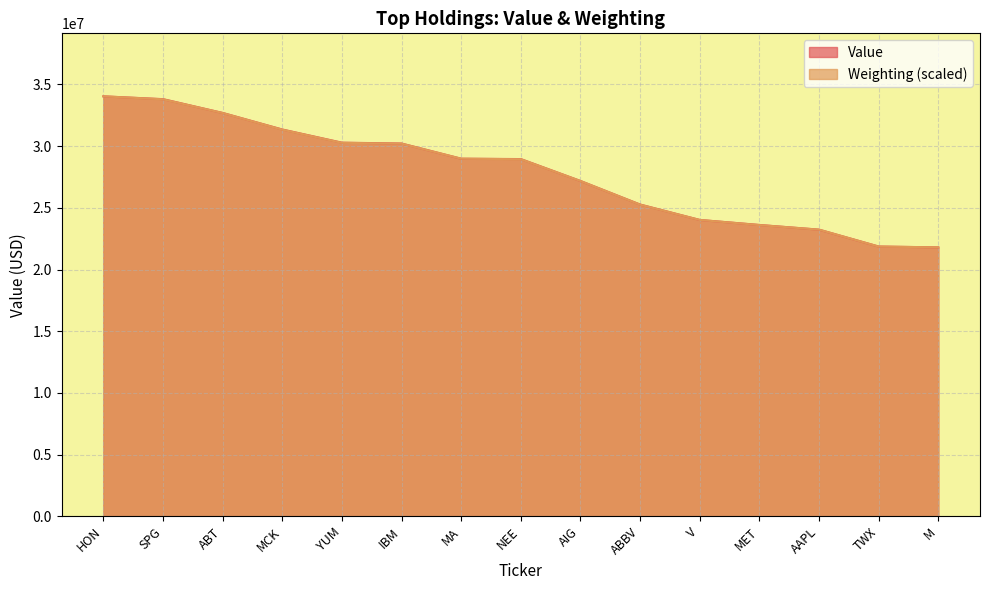

True or false: Value and Weighting intersect in this chart.

True